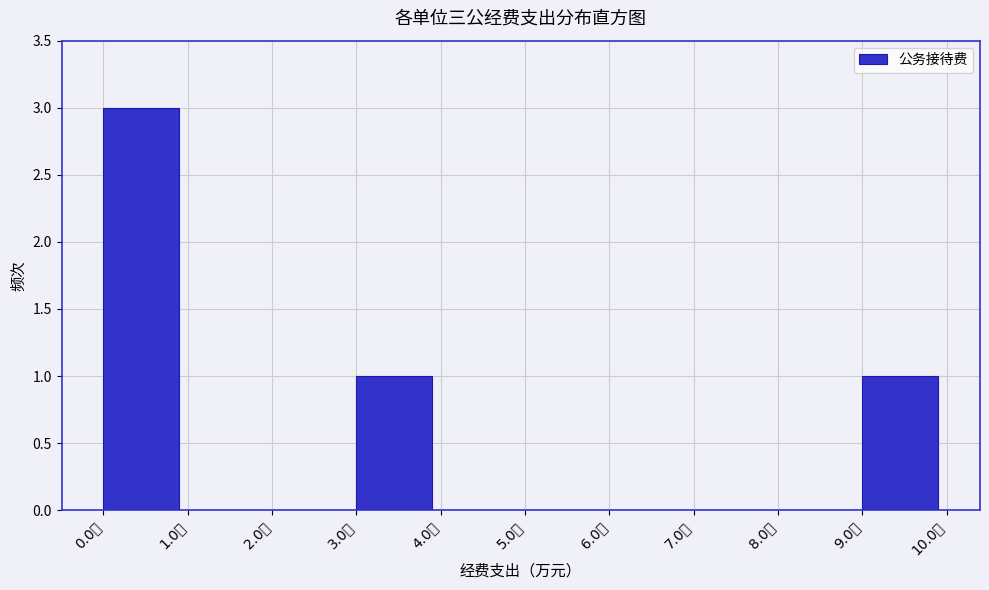

Over which range of the x-axis is the bar tallest?

0 to 1